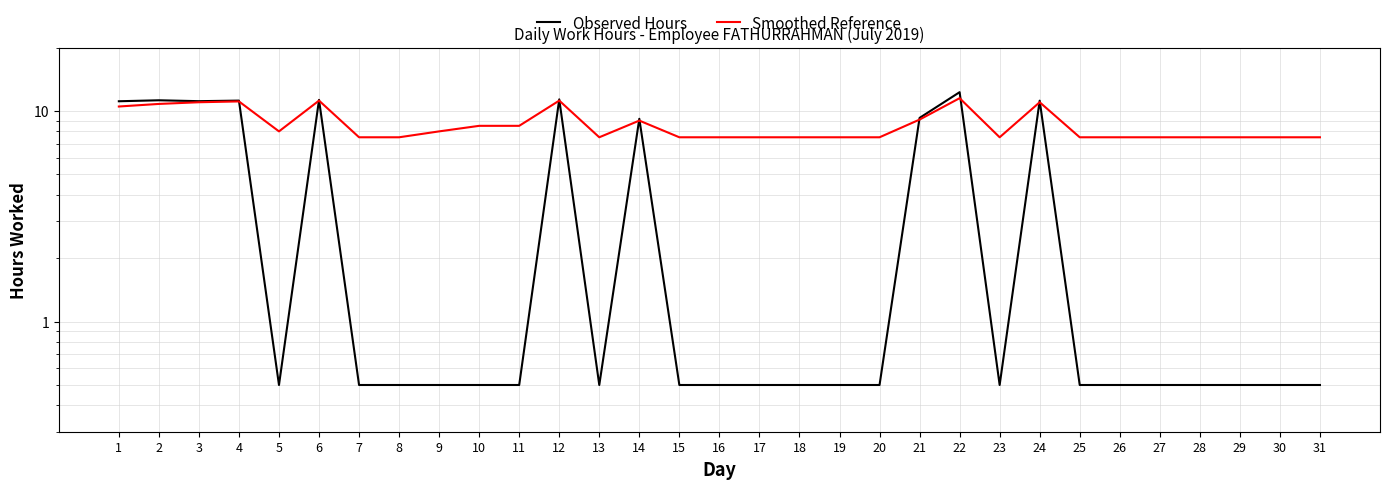

What is the lowest value of the Observed Hours series?

0.5